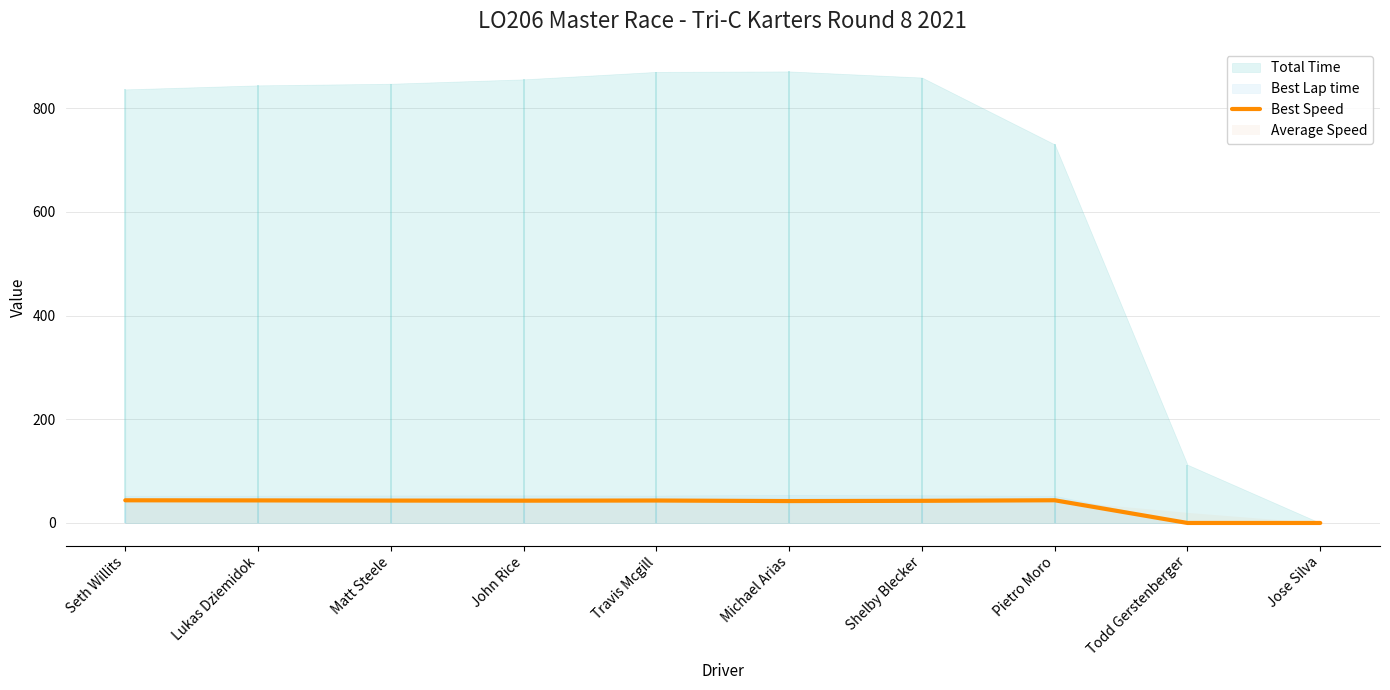

Which has a higher value, Seth Willits or Shelby Blecker?

Seth Willits